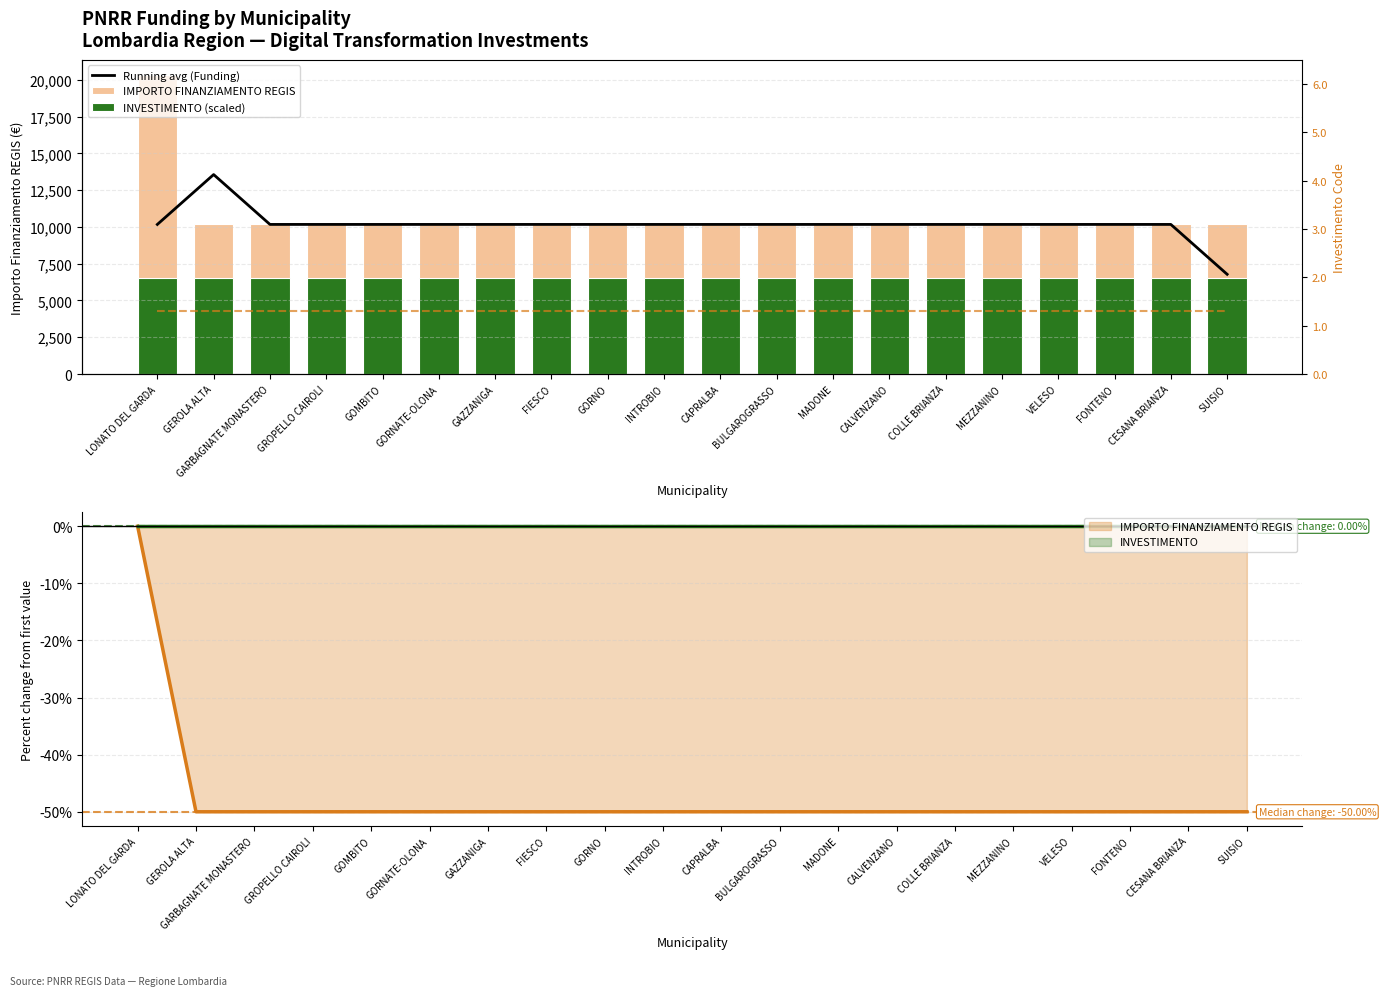

What is the difference between the maximum and minimum values in the IMPORTO FINANZIAMENTO REGIS series?

10172.0